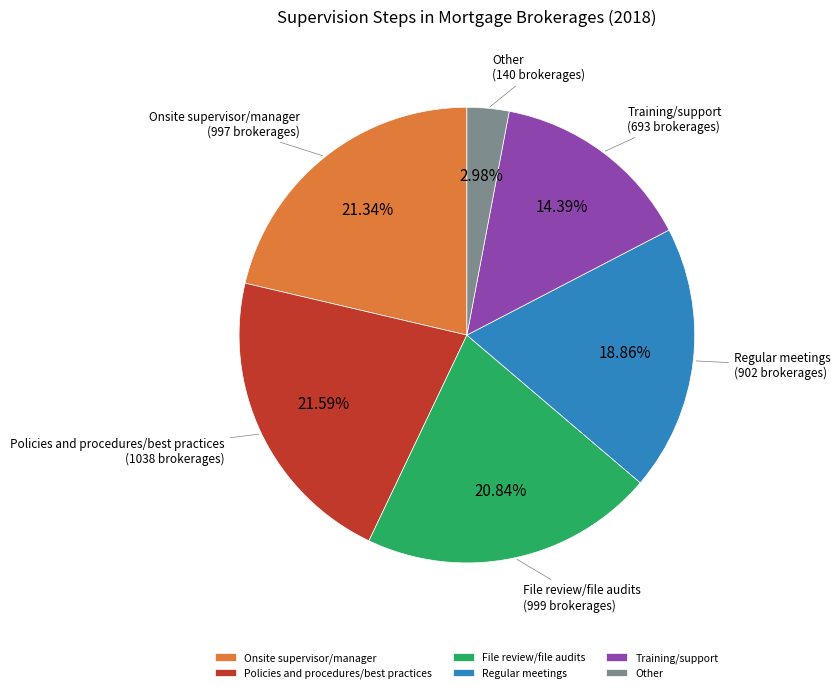

Combined, what portion of the pie is Training/support and File review/file audits?

35.2%